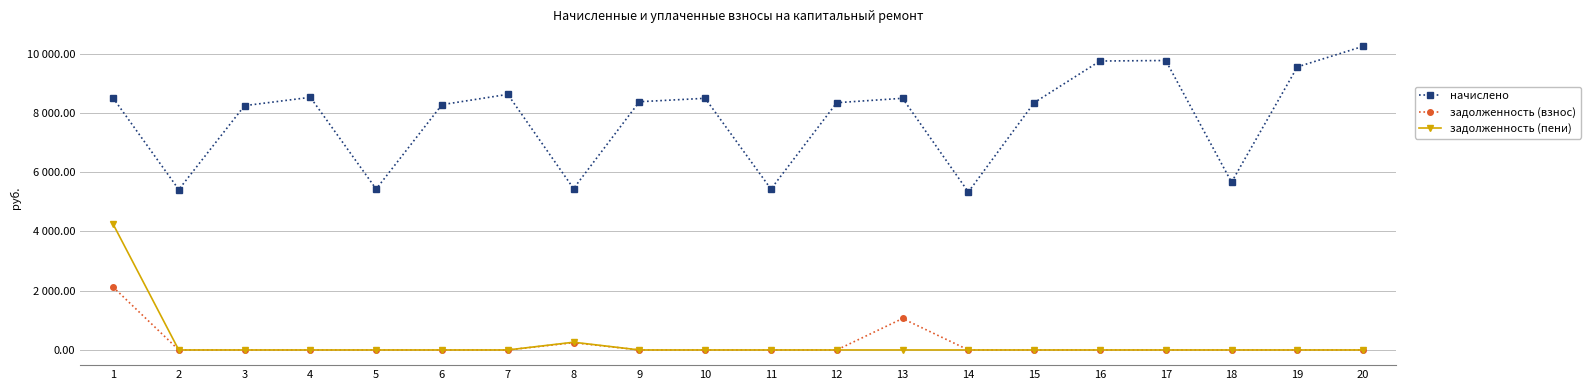

What are all the series names shown in the legend?

начислено, задолженность (взнос), задолженность (пени)